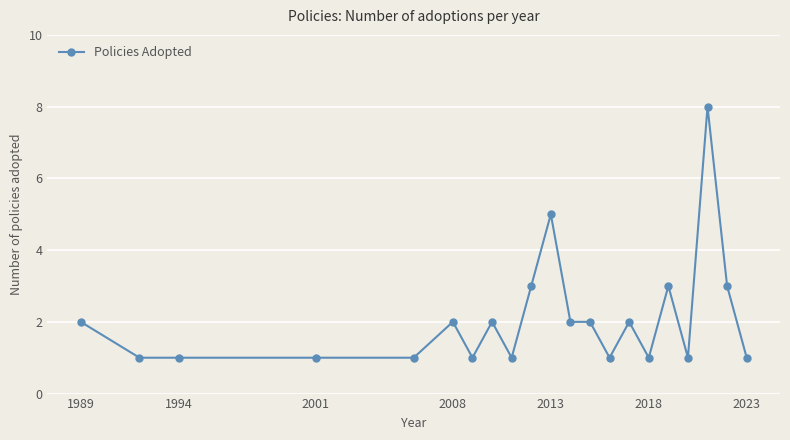

True or false: there are more than 2 points higher than both neighbors.

True